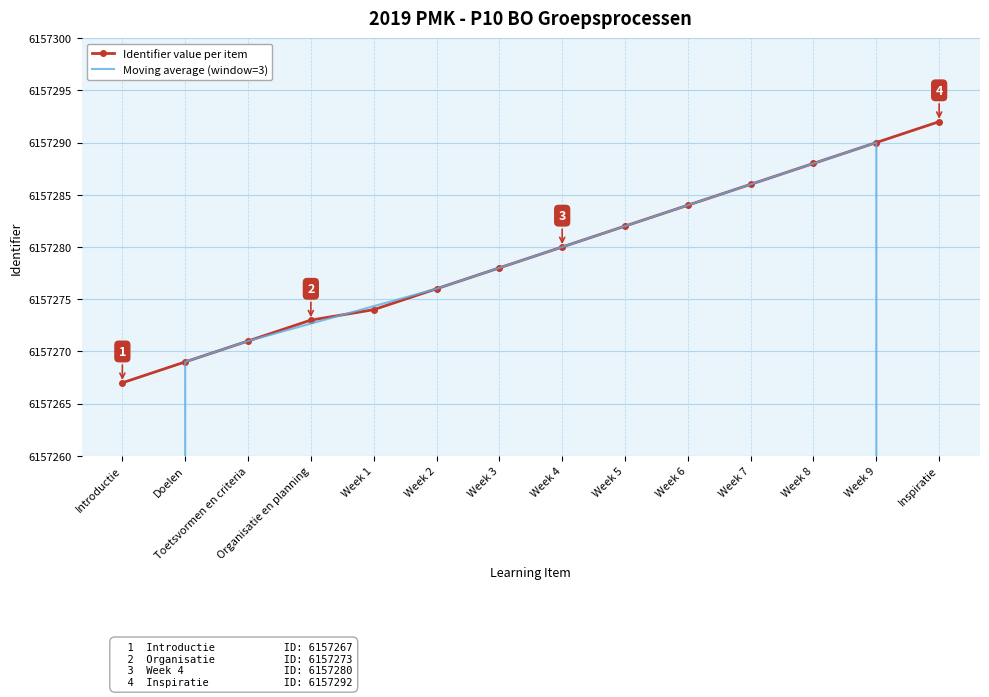

At which category does Moving average (window=3) reach its first local peak?

Week 9